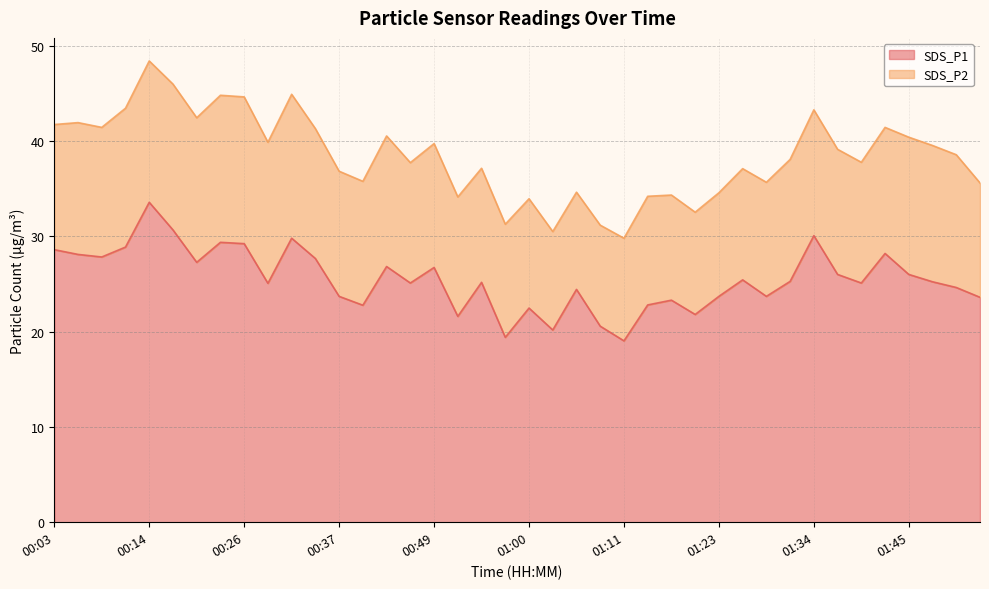

What is the sum of the values at 01:54 and 01:34?

53.7